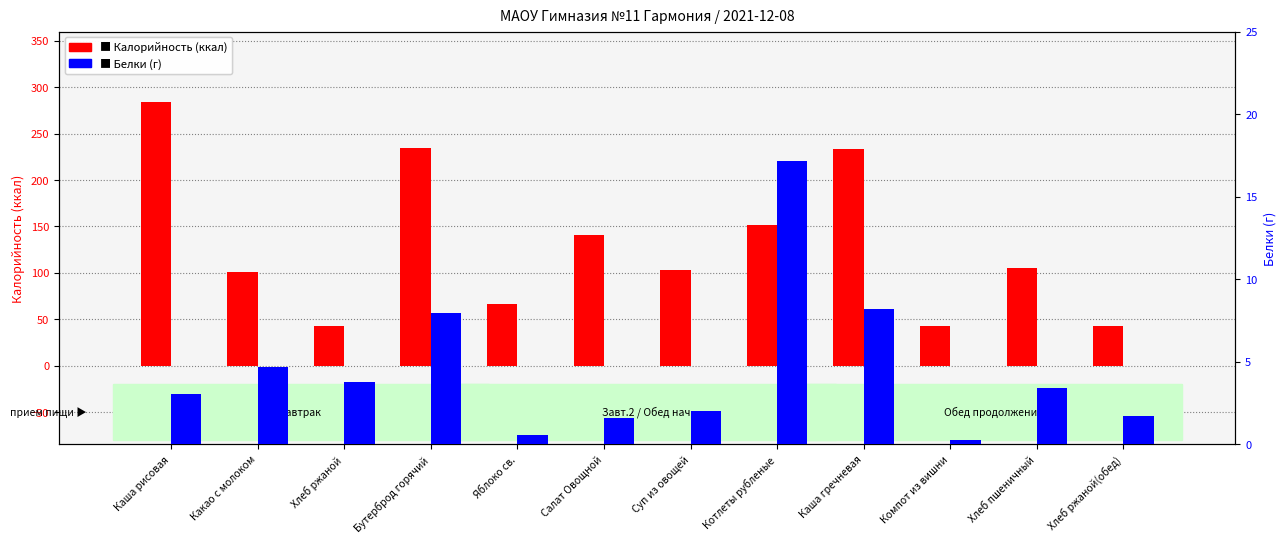

The Белки (г) series shows 8.2 at Каша гречневая. True or false?

True